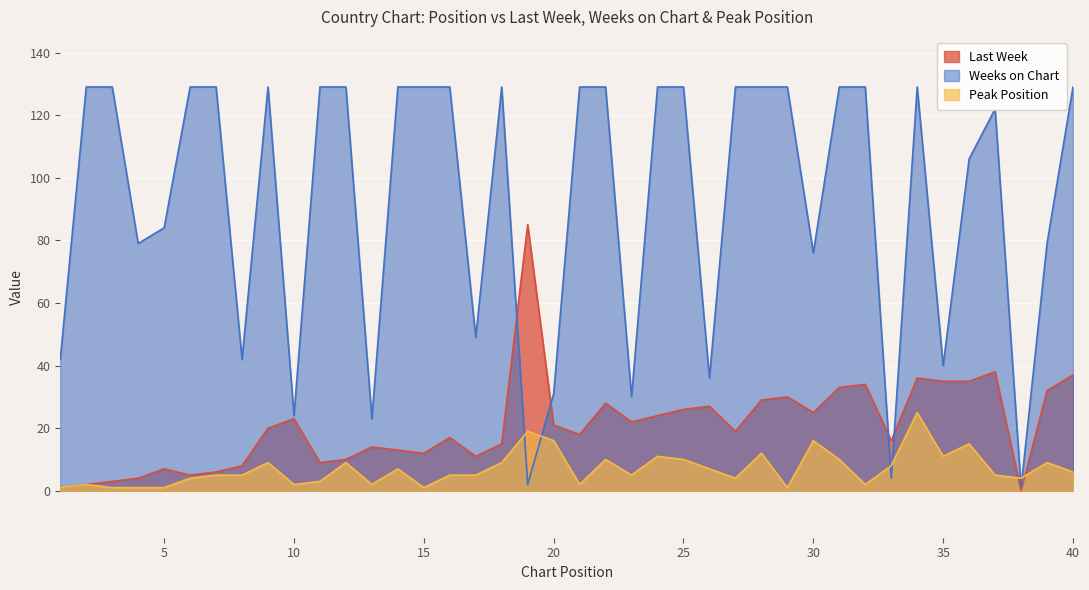

Does the chart display data point markers on the line(s)?

No